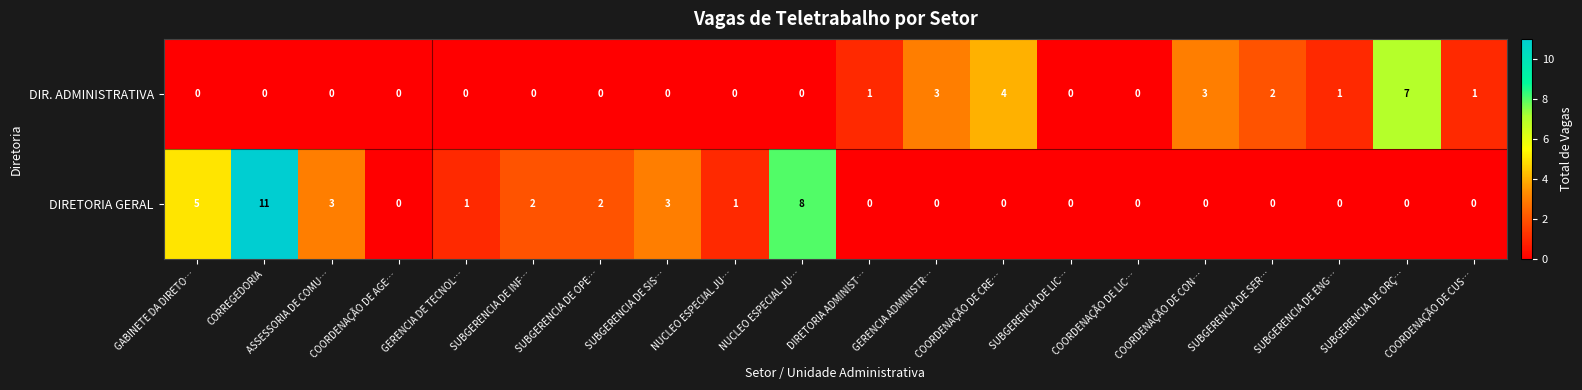

How many distinct data groups are displayed?

2